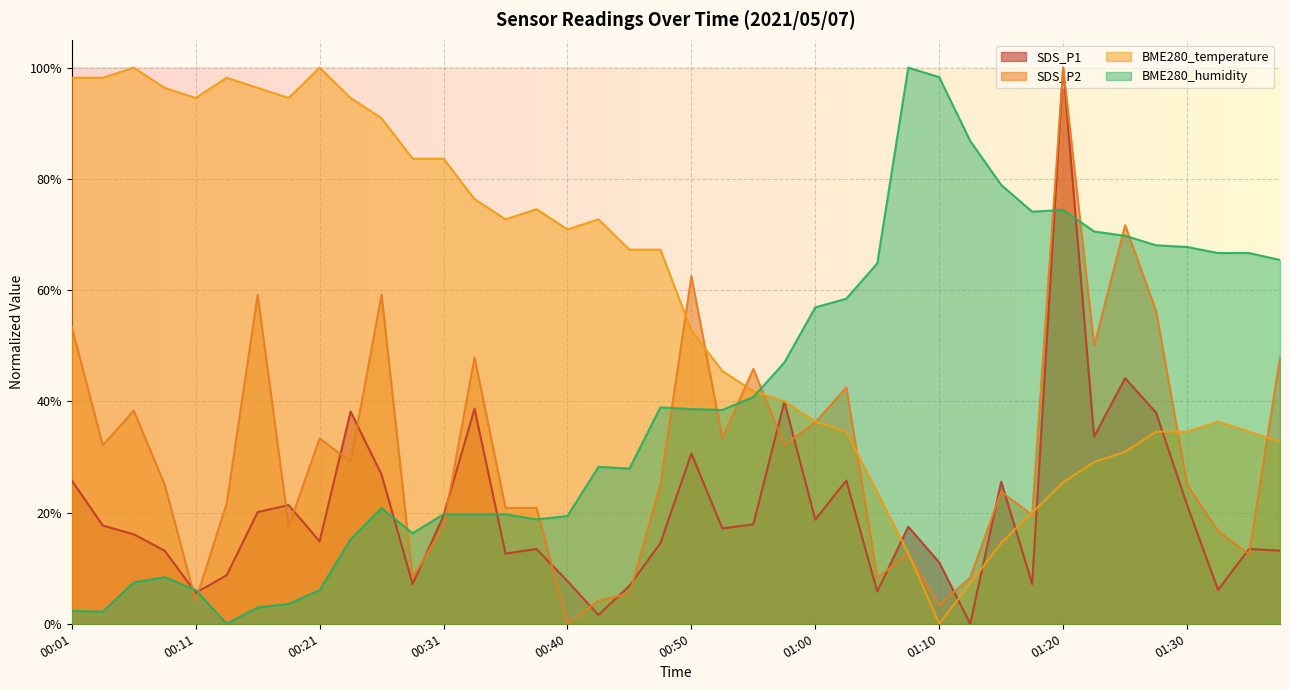

After their last crossing, which series has the higher values: SDS_P2 or SDS_P1?

SDS_P2